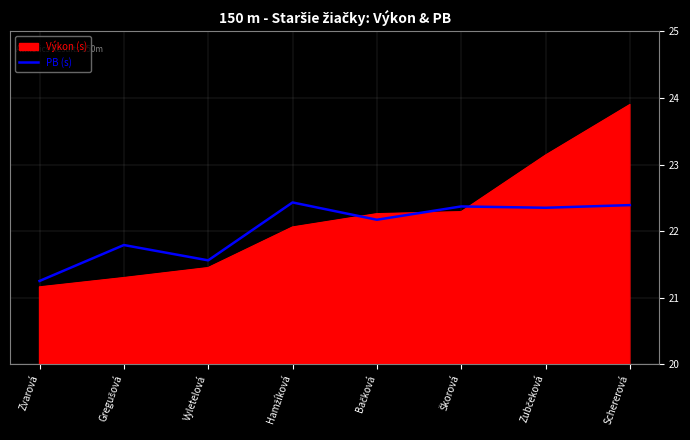

At which category is the sum across all series the highest?

Schererová